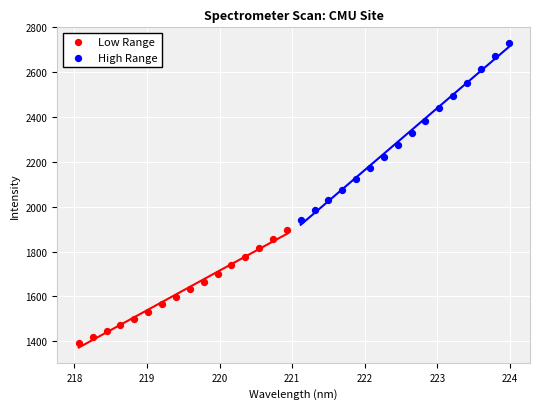

Which series reaches the minimum Y coordinate?

Low Range